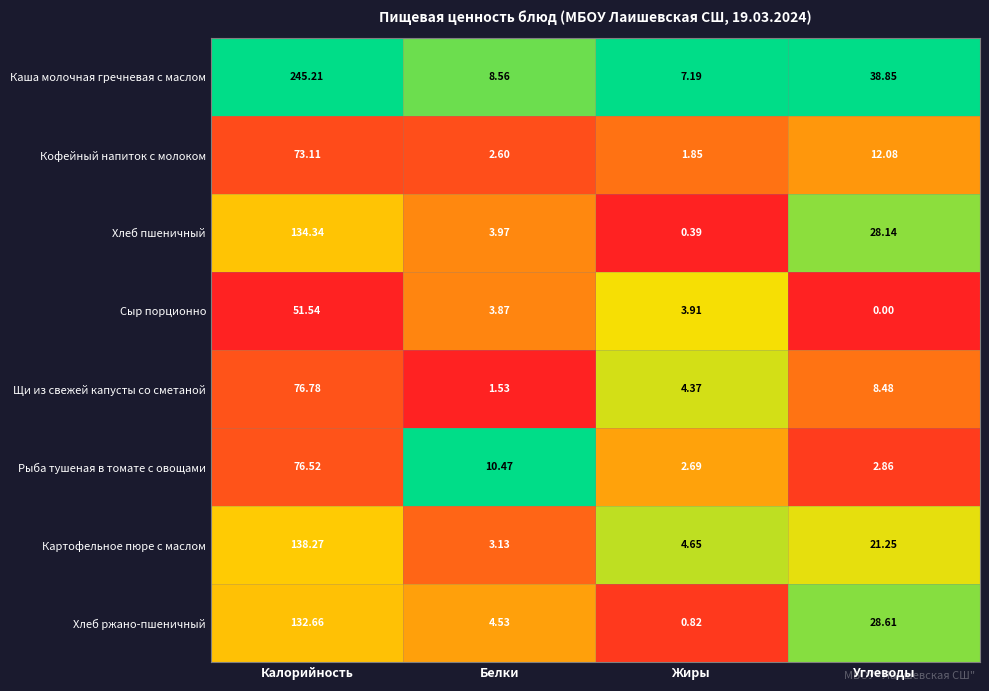

Which series has the largest total across all categories?

Каша молочная гречневая с маслом